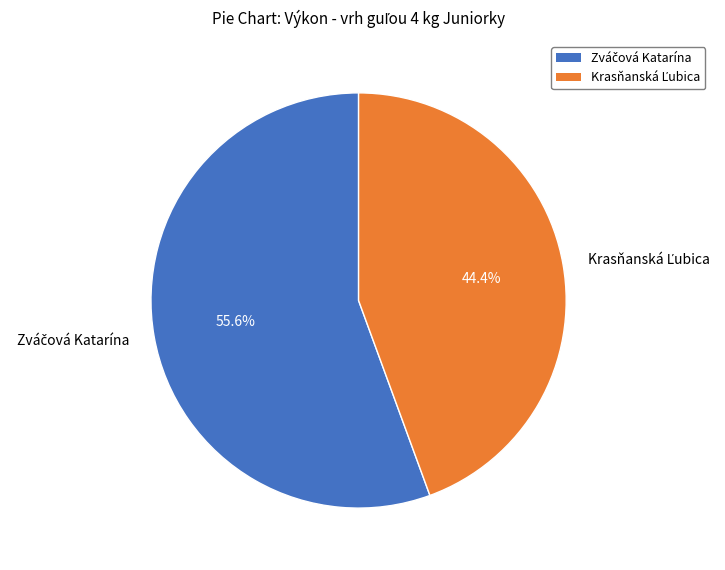

Is there a majority slice in this chart?

Yes